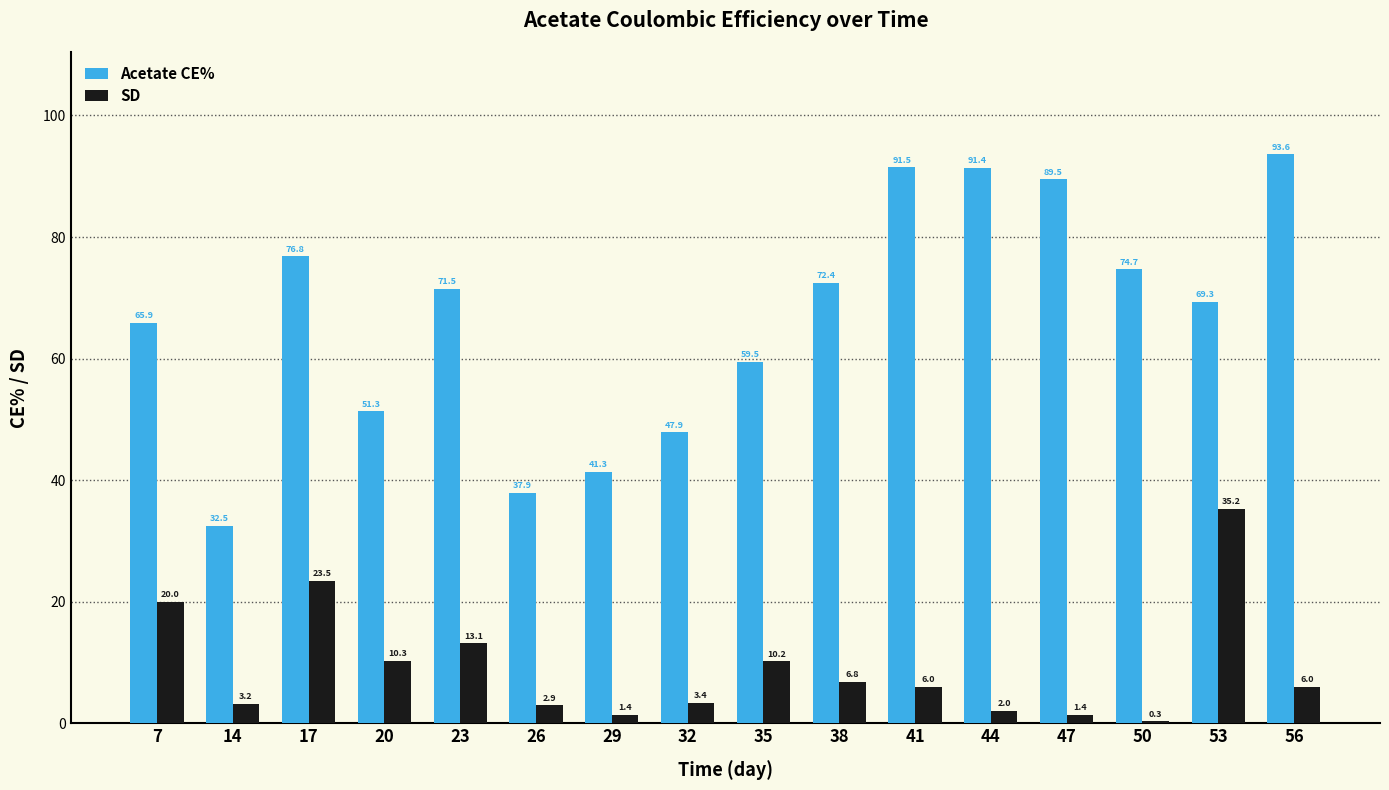

How many data points in SD are above 6?

8